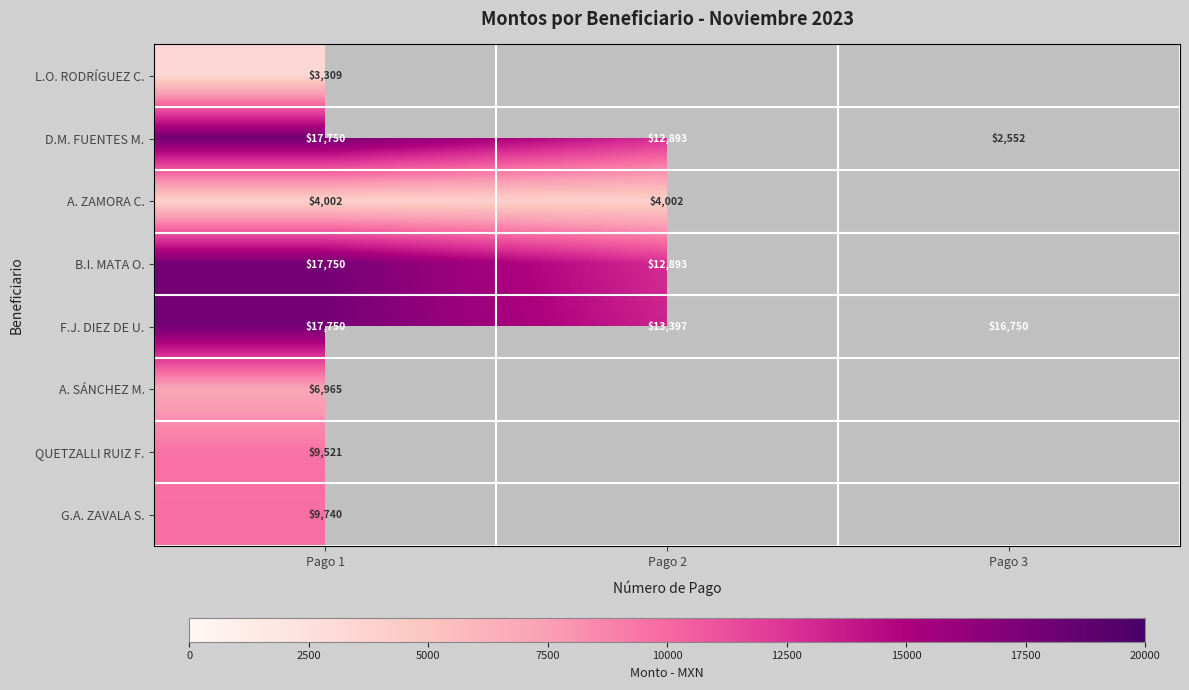

Which label corresponds to the largest value in the chart?

Pago 1